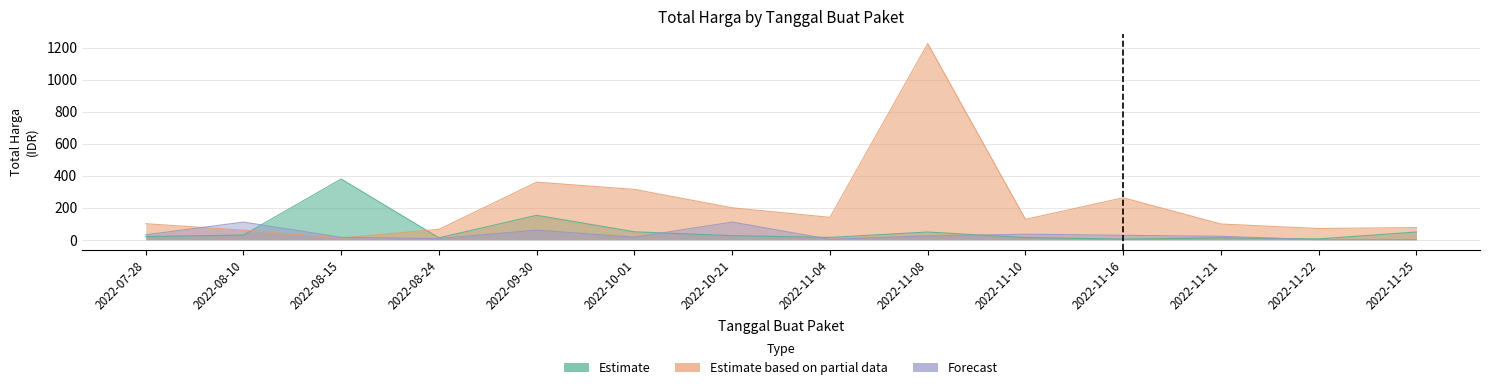

The value of Forecast at 2022-10-01 is 26.6. True or false?

False